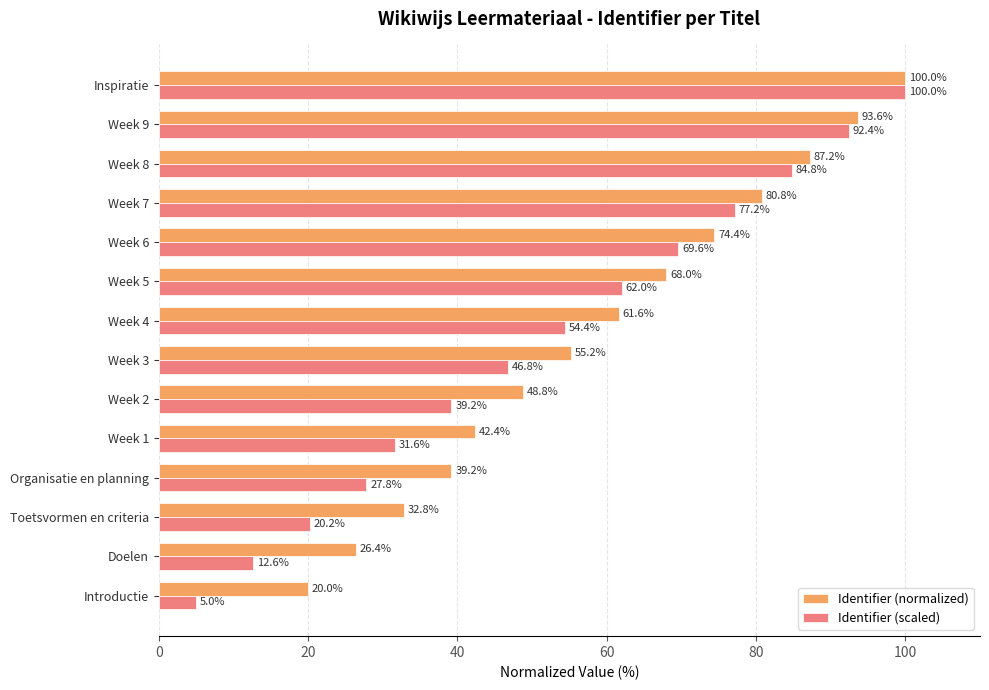

What value does the Identifier (scaled) series have at Toetsvormen en criteria?

20.2